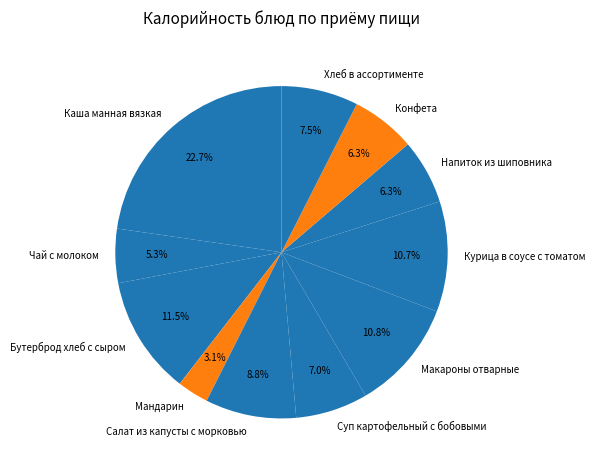

To the nearest percent, what percentage of the pie is Макароны отварные?

11%